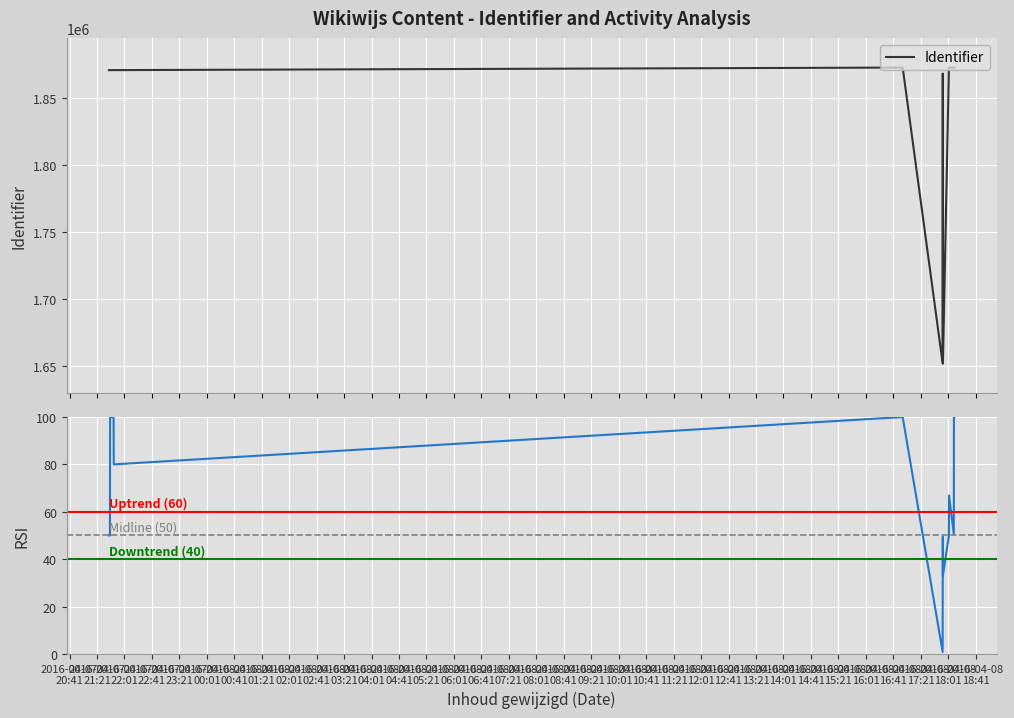

What value does the data have at 2016-04-07
21:21, to the nearest 100?

1870500